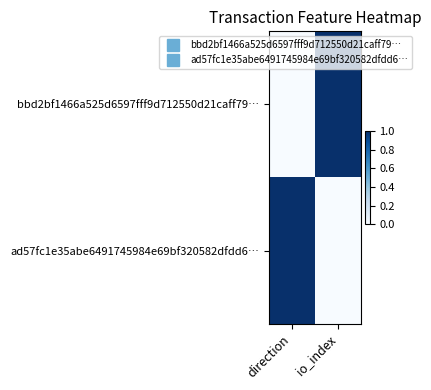

Which has a higher value, direction or io_index?

io_index